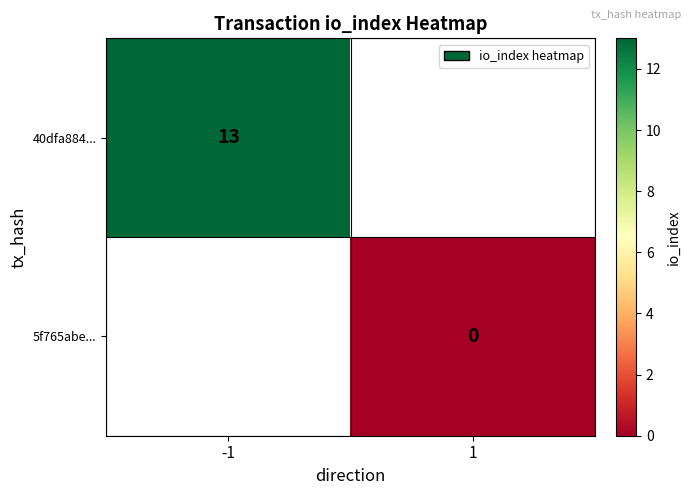

Is it true that 40dfa884... equals 20 at -1?

False